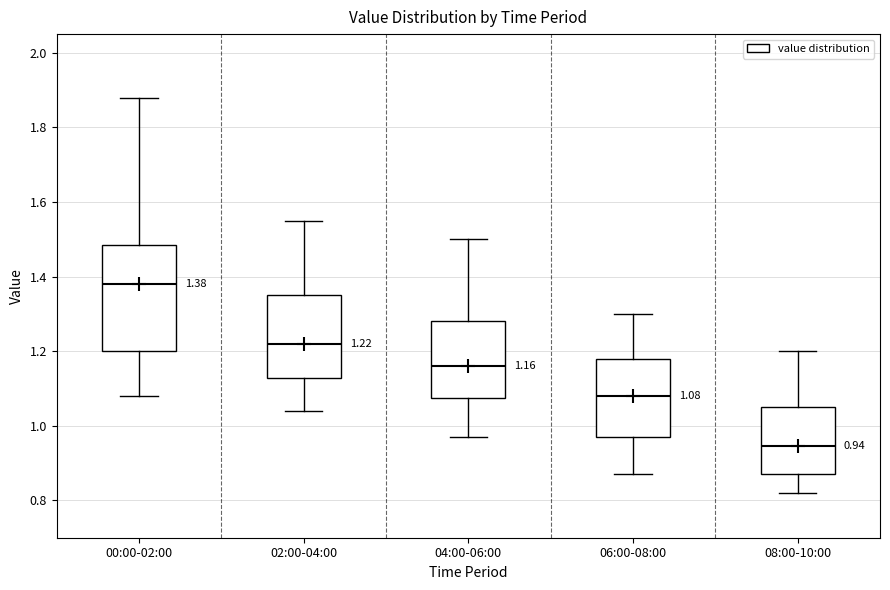

Which box is the tallest, from its lower edge to its upper edge?

00:00-02:00